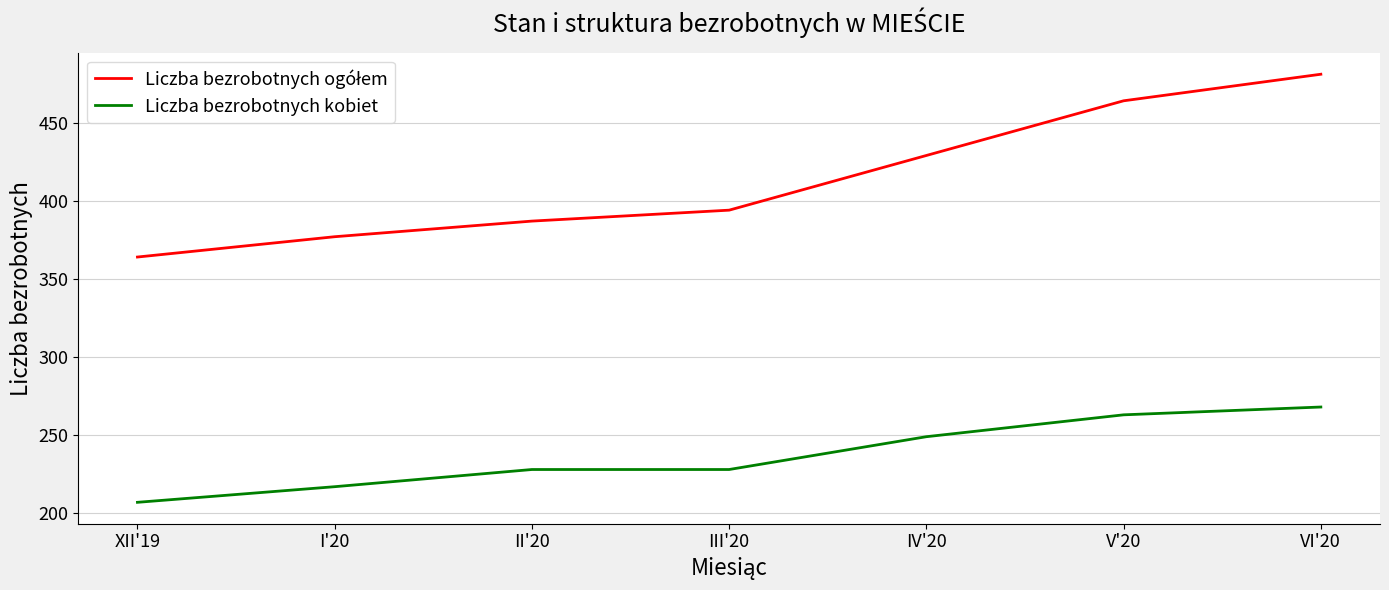

At which category is the sum across all series the highest?

VI'20